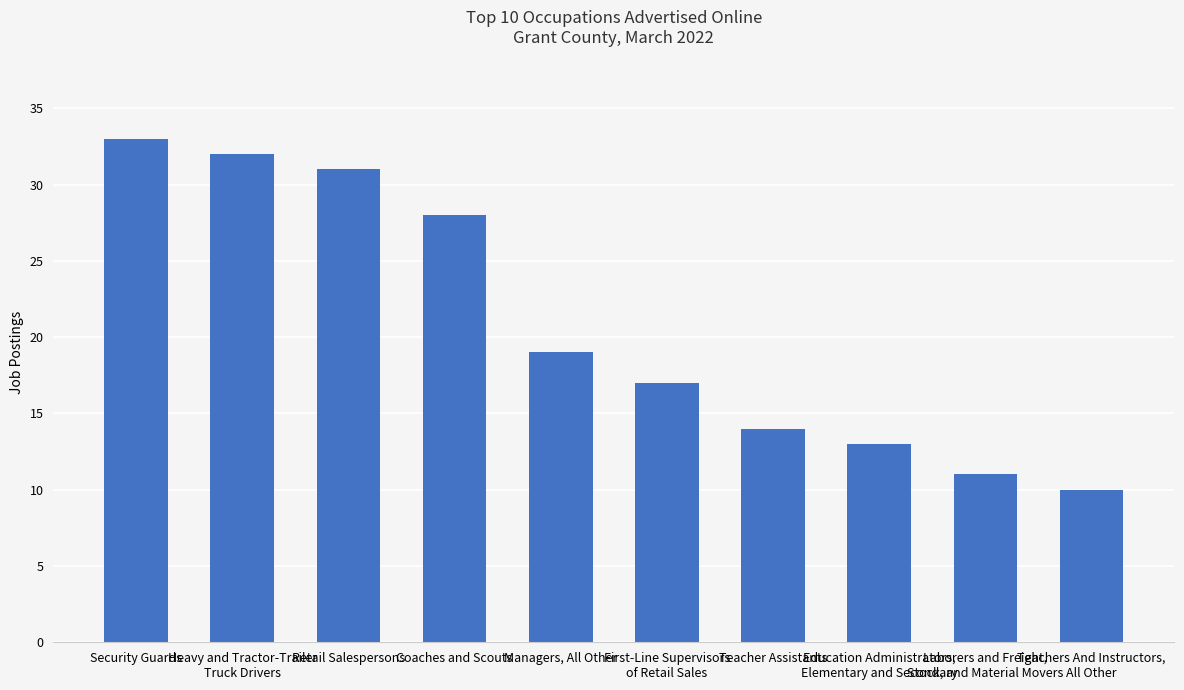

What is the value of the 9th bar from the left?

11